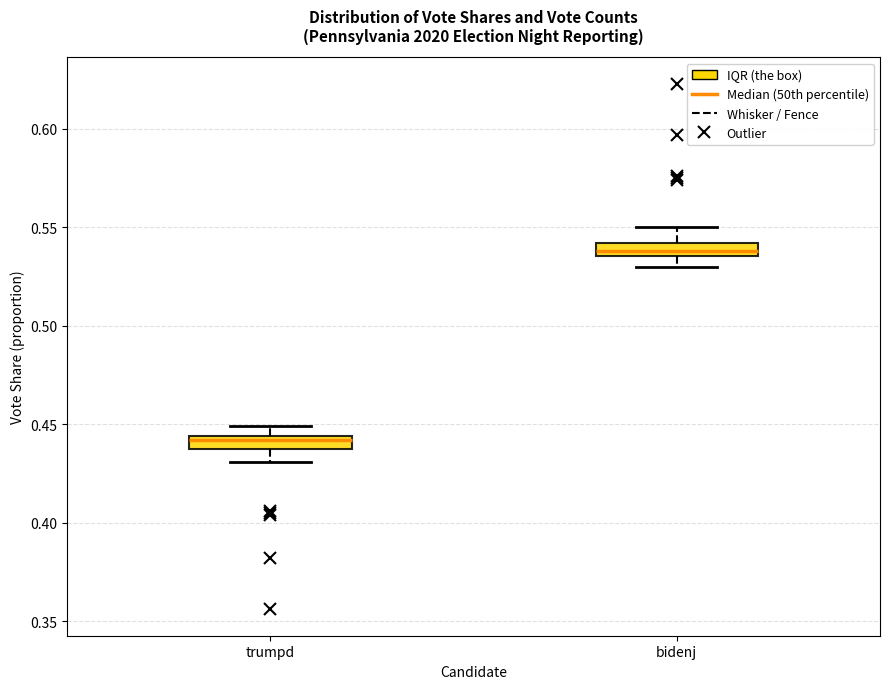

Which box's median line is the lowest?

trumpd